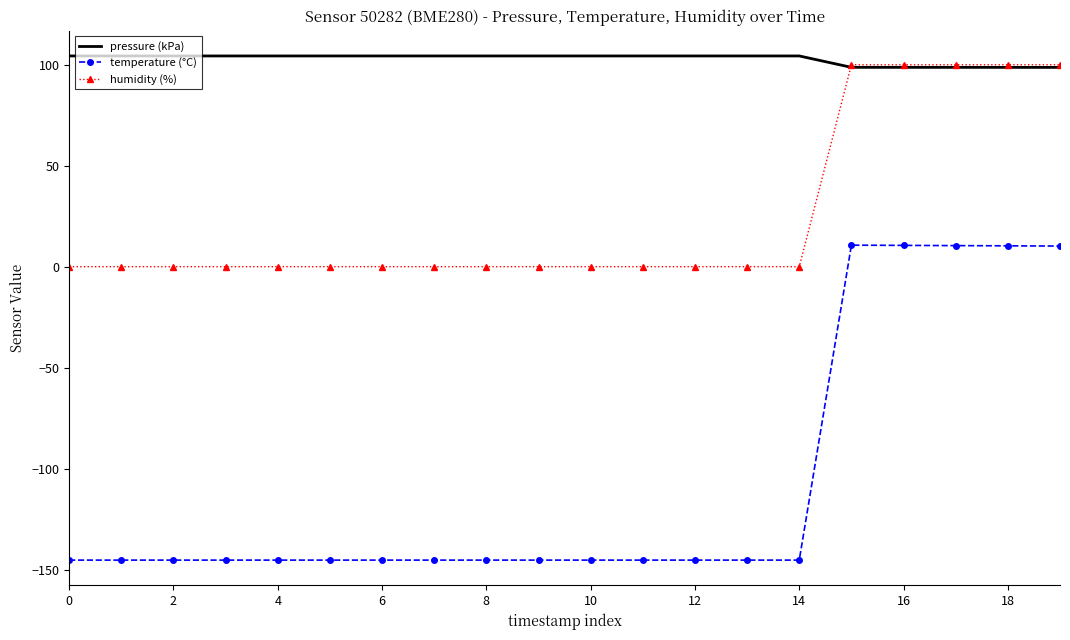

True or false: humidity (%) and temperature (°C) cross at least once.

False